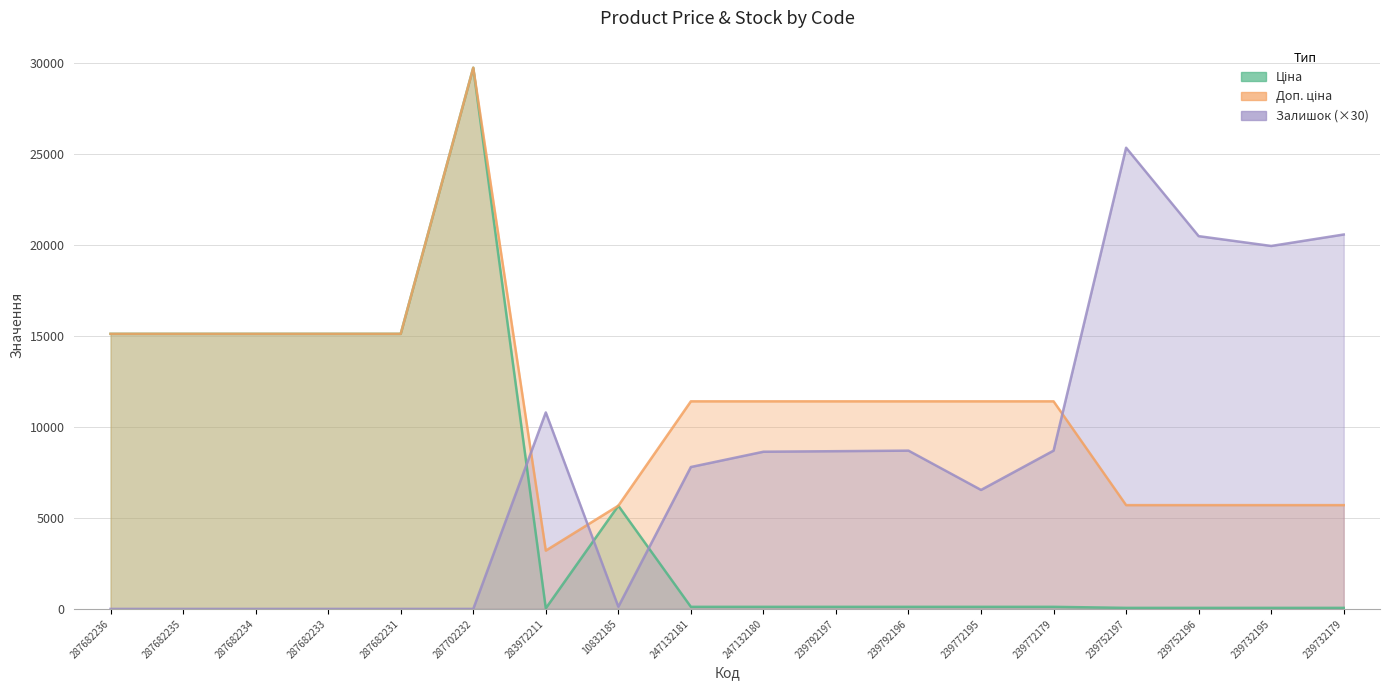

How many distinct data groups are displayed?

3